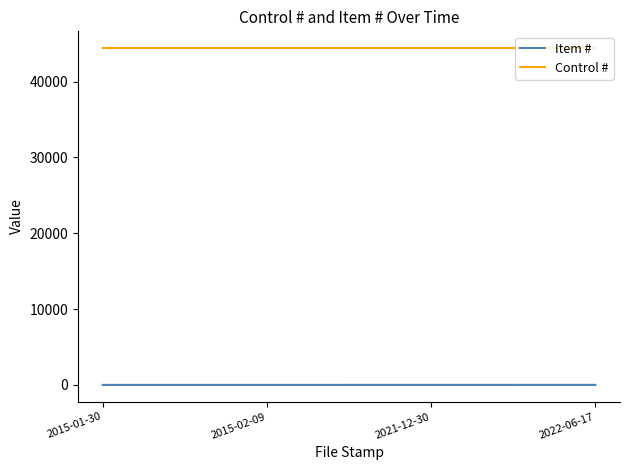

What are all the series names shown in the legend?

Item #, Control #